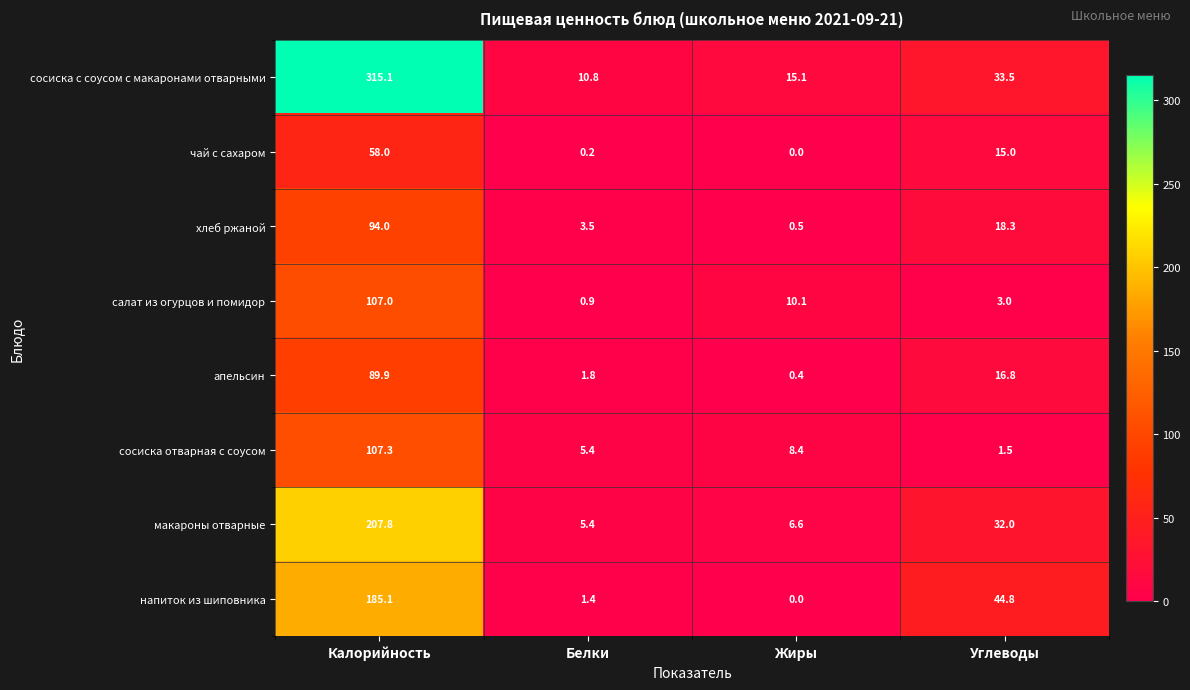

Between Белки and Жиры, which series saw the biggest shift?

салат из огурцов и помидор